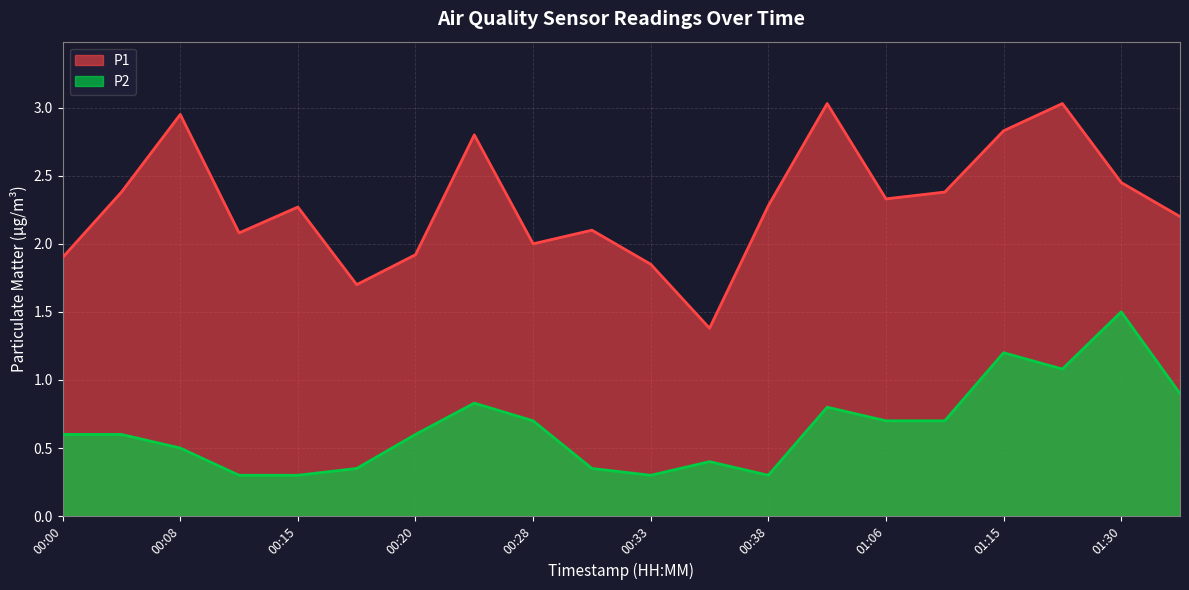

Reading left to right, transcribe all the data shown in this chart.

P1: 00:00=1.9	00:05=2.4	00:08=3.0	00:13=2.1	00:15=2.3	00:18=1.7	00:20=1.9	00:23=2.8	00:28=2.0	00:31=2.1	00:33=1.9	00:36=1.4	00:38=2.3	00:44=3.0	01:06=2.3	01:13=2.4	01:15=2.8	01:17=3.0	01:30=2.5	01:38=2.2
P2: 00:00=0.6	00:05=0.6	00:08=0.5	00:13=0.3	00:15=0.3	00:18=0.3	00:20=0.6	00:23=0.8	00:28=0.7	00:31=0.3	00:33=0.3	00:36=0.4	00:38=0.3	00:44=0.8	01:06=0.7	01:13=0.7	01:15=1.2	01:17=1.1	01:30=1.5	01:38=0.9